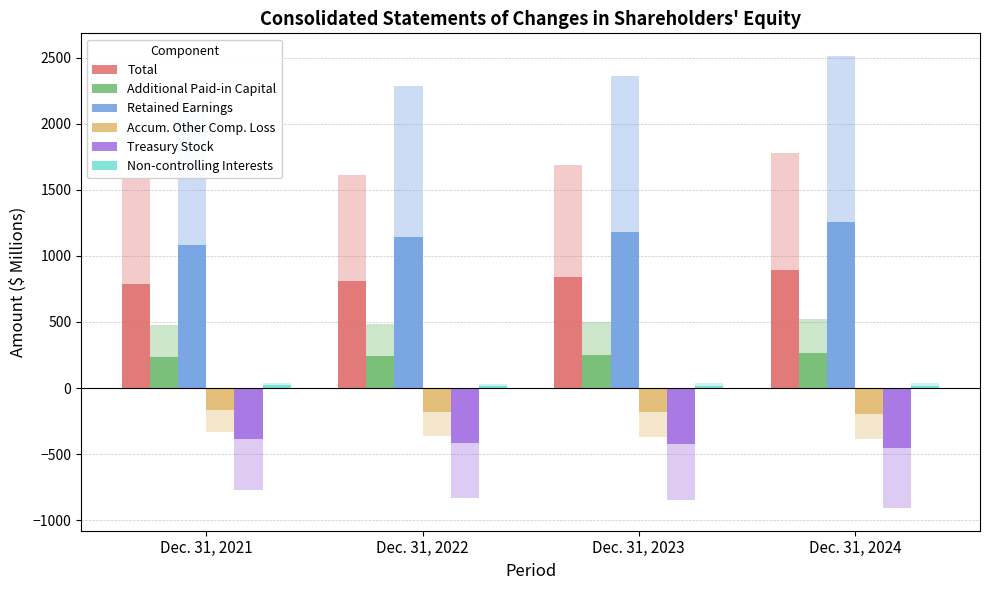

How many groups of bars are there?

4